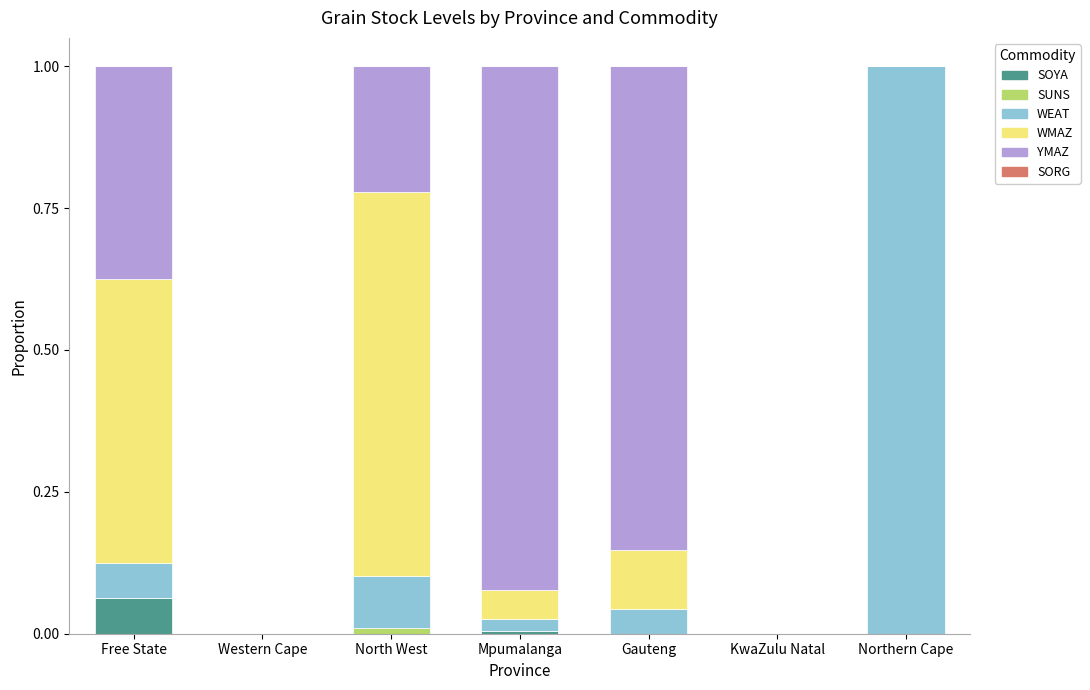

What is the total value across all series at Free State?

1.0